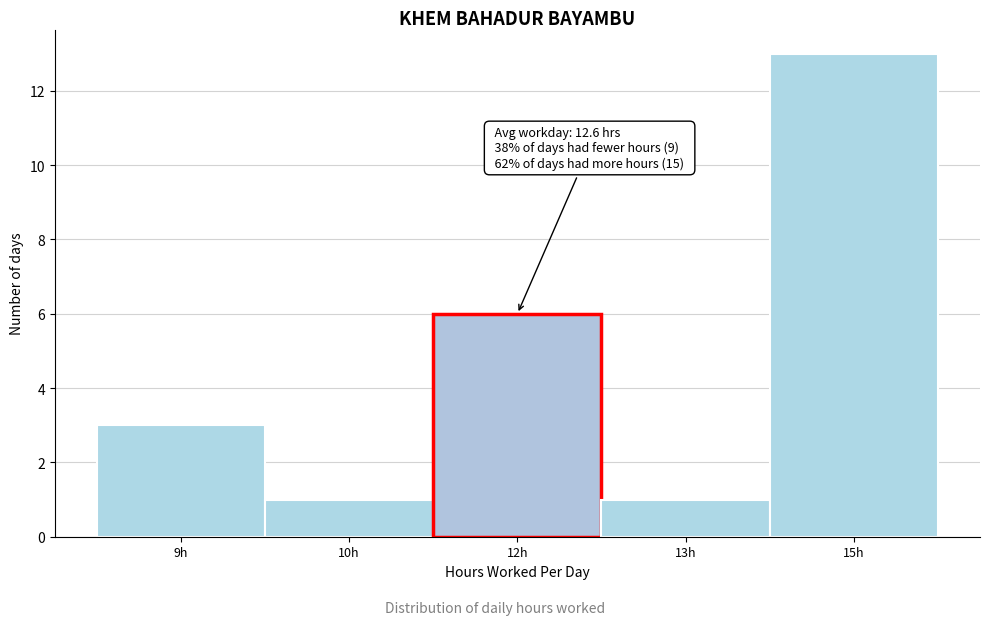

Reading right to left, extract all data points from this chart.

15h=13	13h=1	12h=6	10h=1	9h=3